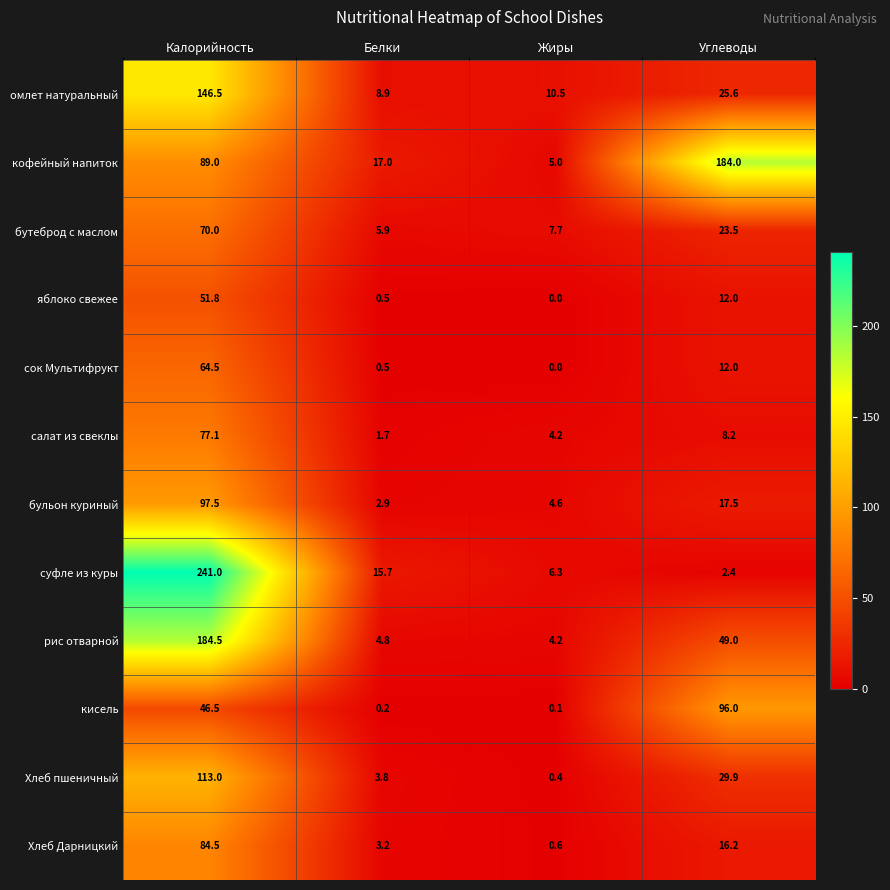

What is the sum of the сок Мультифрукт values at Калорийность and Углеводы?

76.5